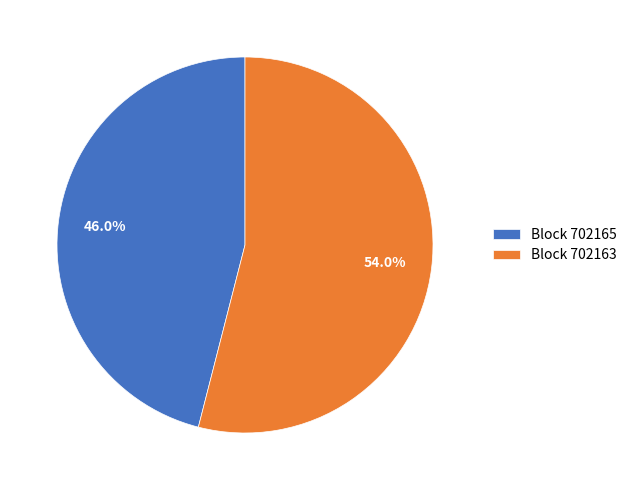

Which slice is the largest?

Block 702163